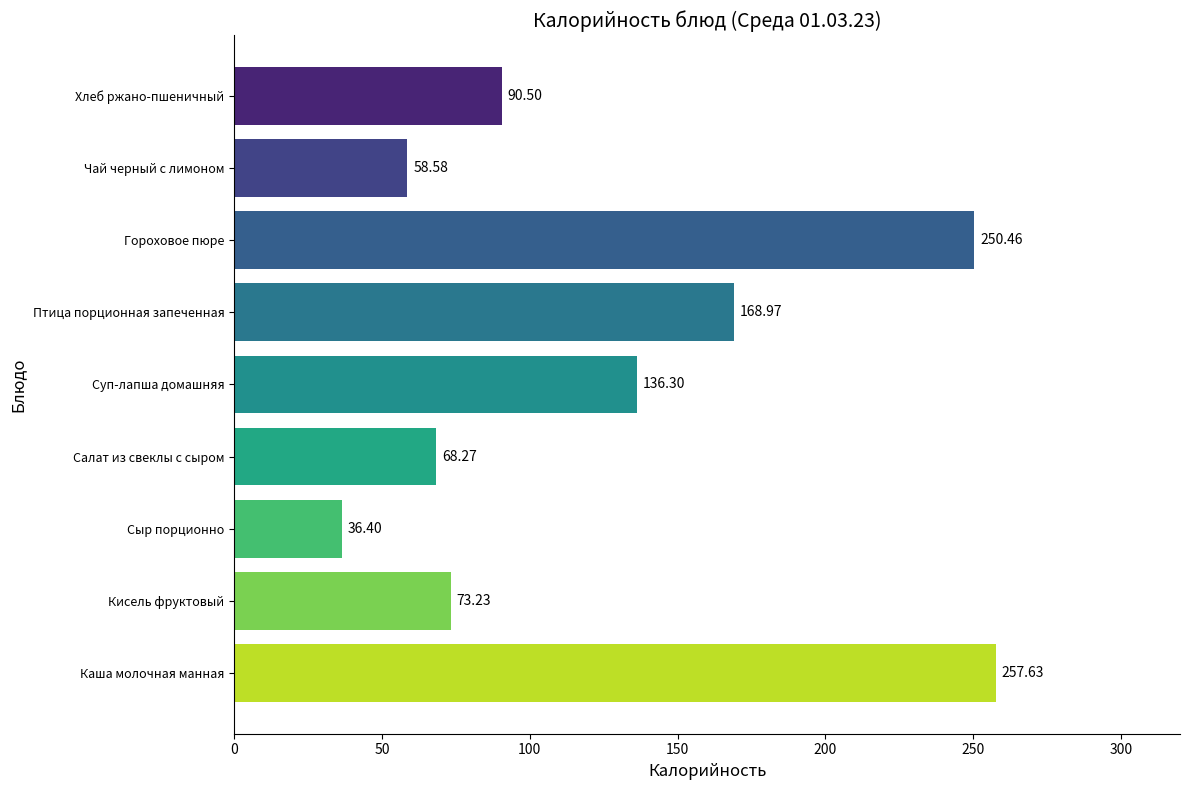

Which label corresponds to the smallest value in the chart?

Сыр порционно